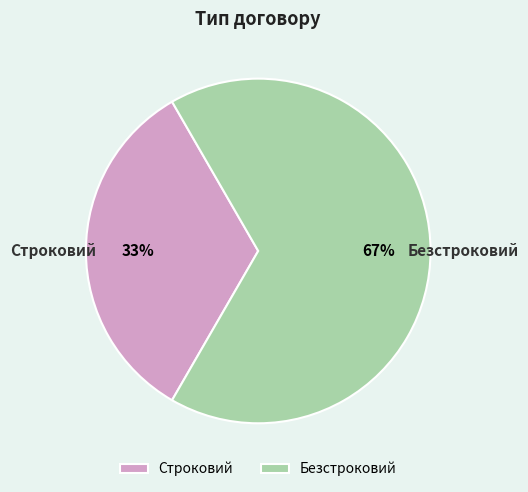

Is there a majority slice in this chart?

Yes